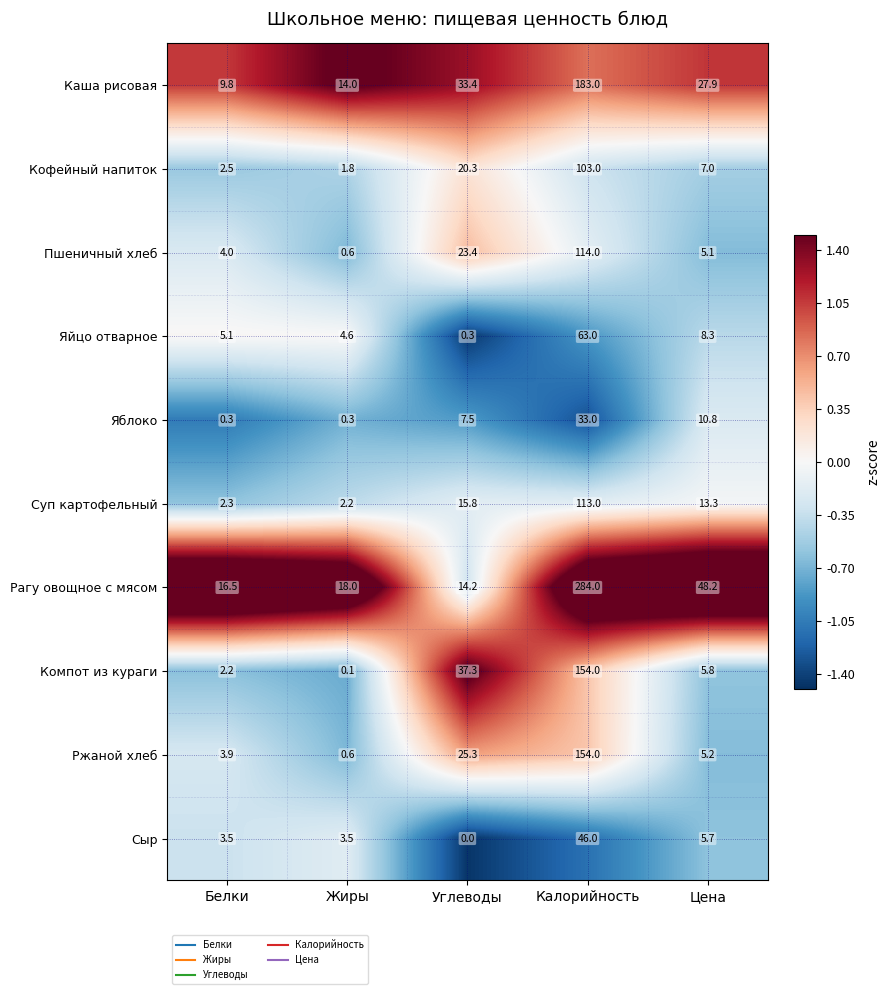

At which category is the sum across all series the highest?

Калорийность